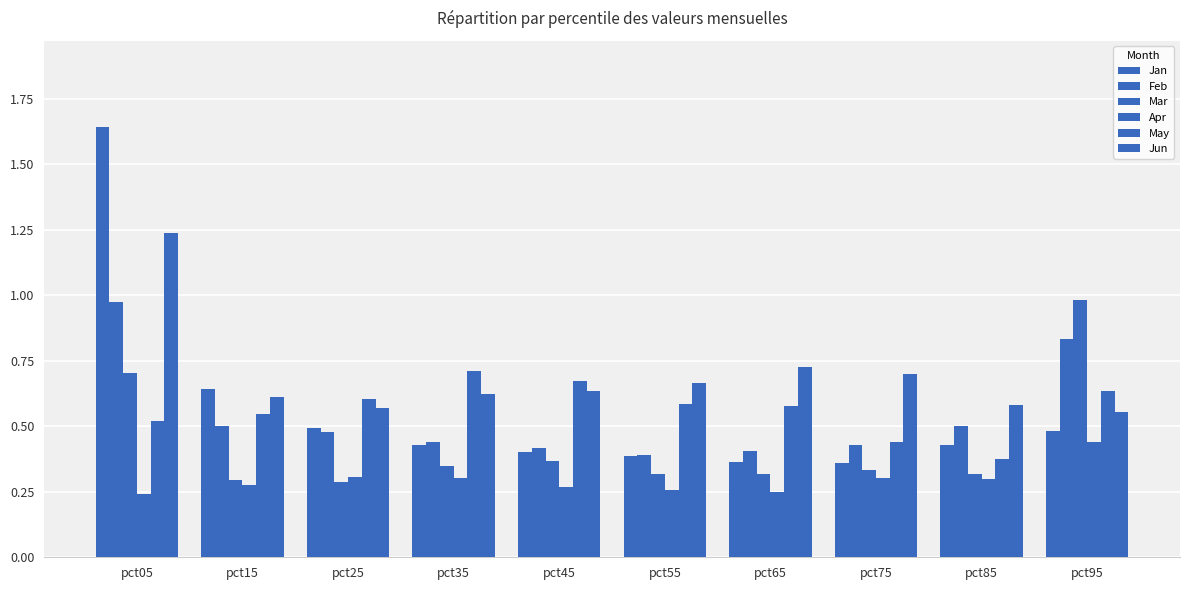

How many Jan values are between 0 and 1?

9